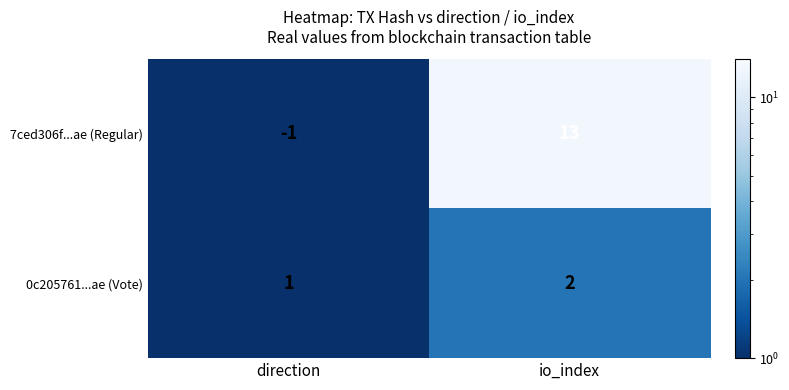

Which series changed the most between direction and io_index?

7ced306f...ae (Regular)